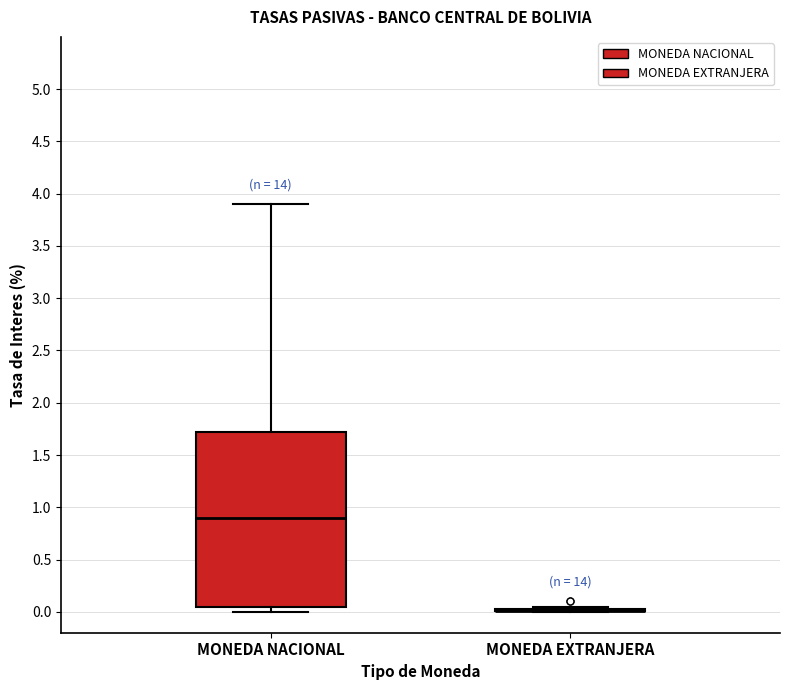

Reading left to right, transcribe this box plot: for each box, give where its median line is, the range the box spans, and where its two whiskers end, as read against the y-axis. The values are not printed on the chart, so give them approximately, as read against the axis.

MONEDA NACIONAL: median 0.90, box 0.05 to 1.70, whiskers 0.00 to 3.90
MONEDA EXTRANJERA: box collapsed to a line at 0.00, whiskers 0.00 to 0.05